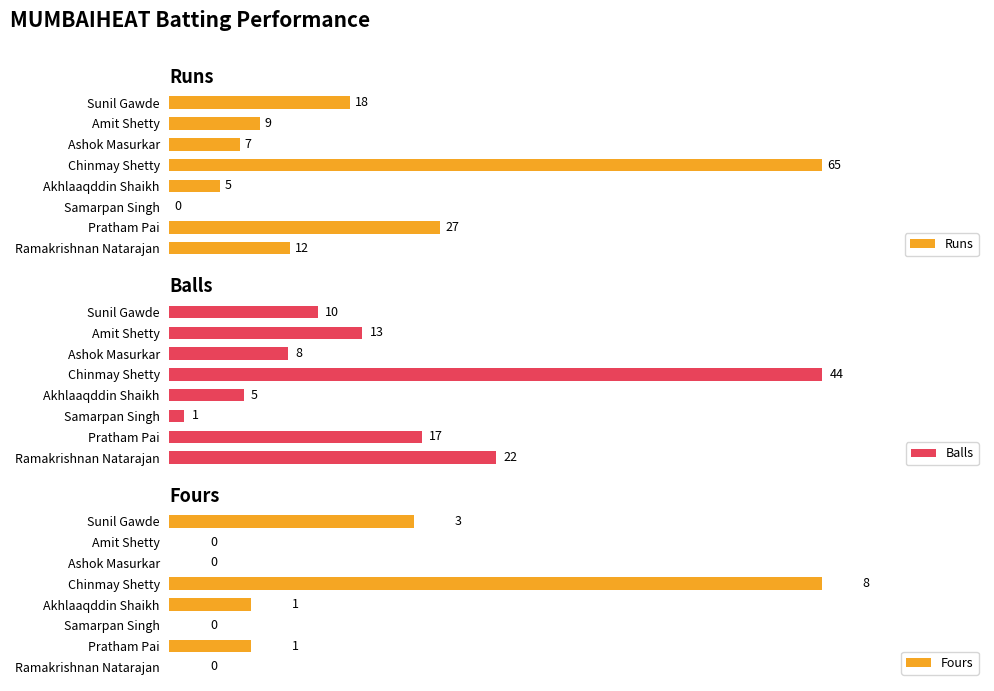

How many Fours values are between 0 and 3?

7